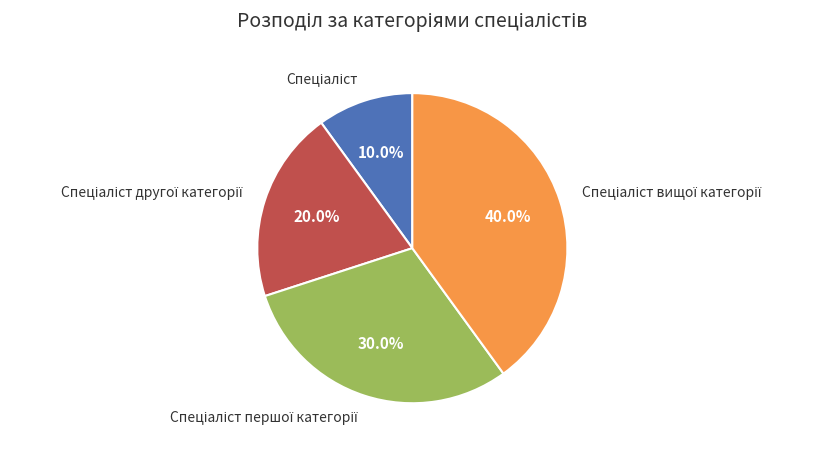

To the nearest percent, what is the difference between the largest and smallest slice percentages?

30%